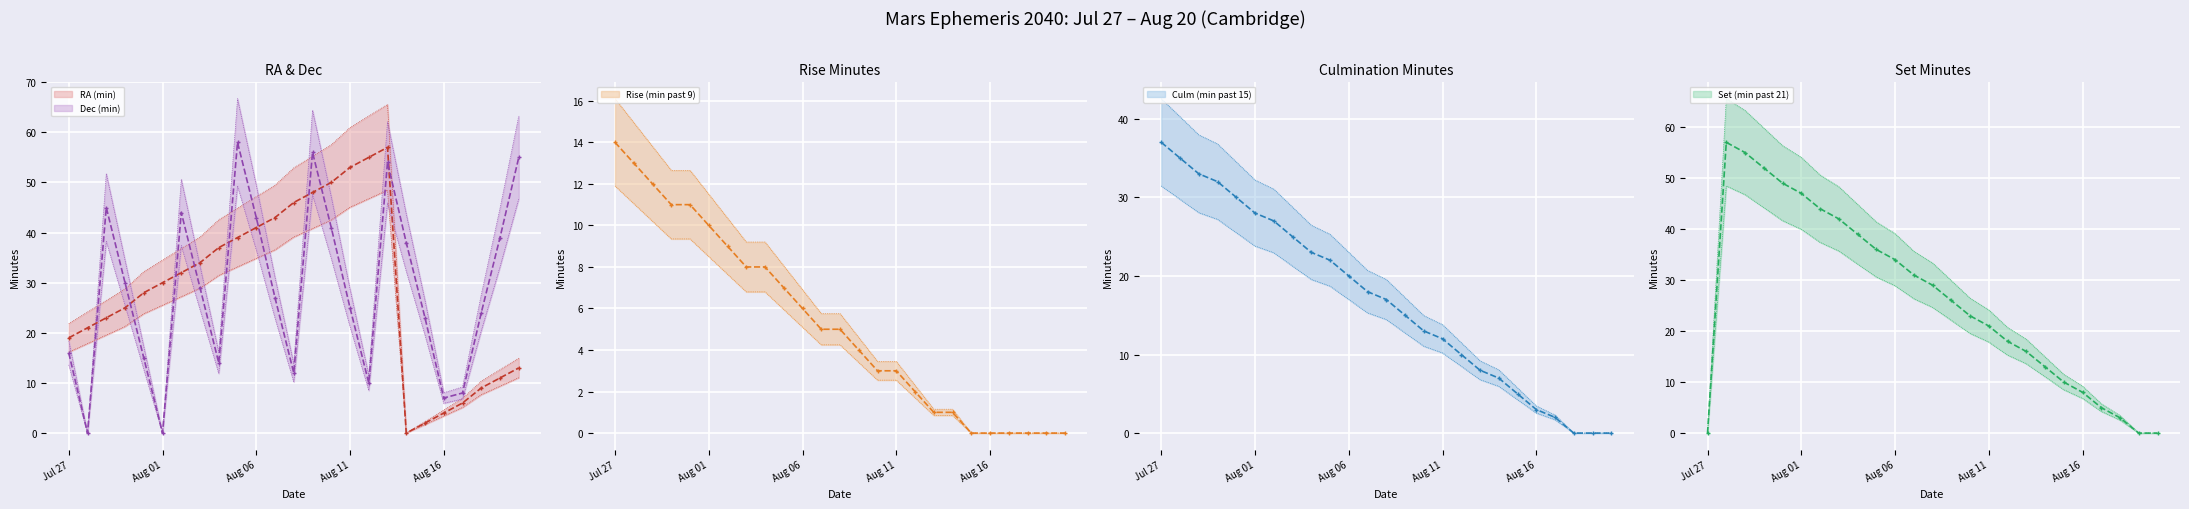

What is the maximum value for RA (min)?

57.0